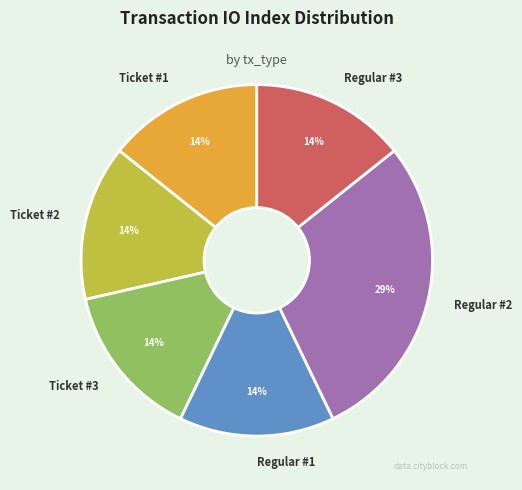

Between Regular #2 and Ticket #1, which is larger?

Regular #2